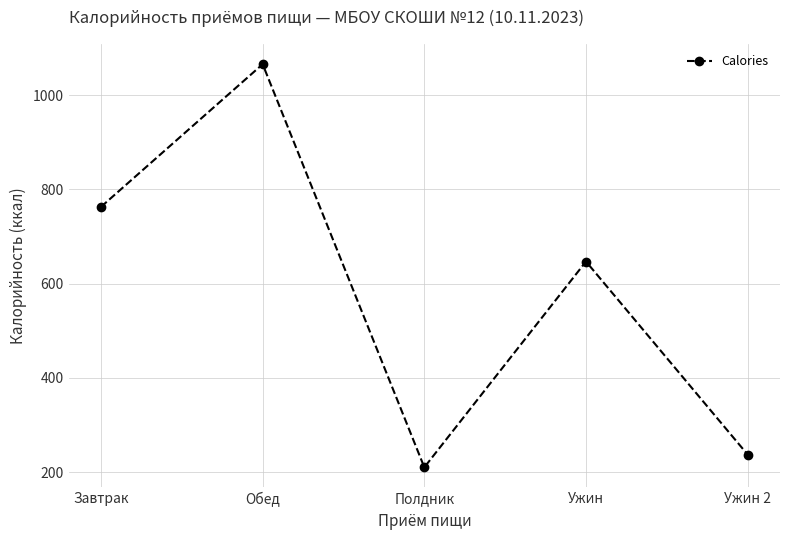

What is the ratio of the value at Полдник to the value at Обед?

0.2